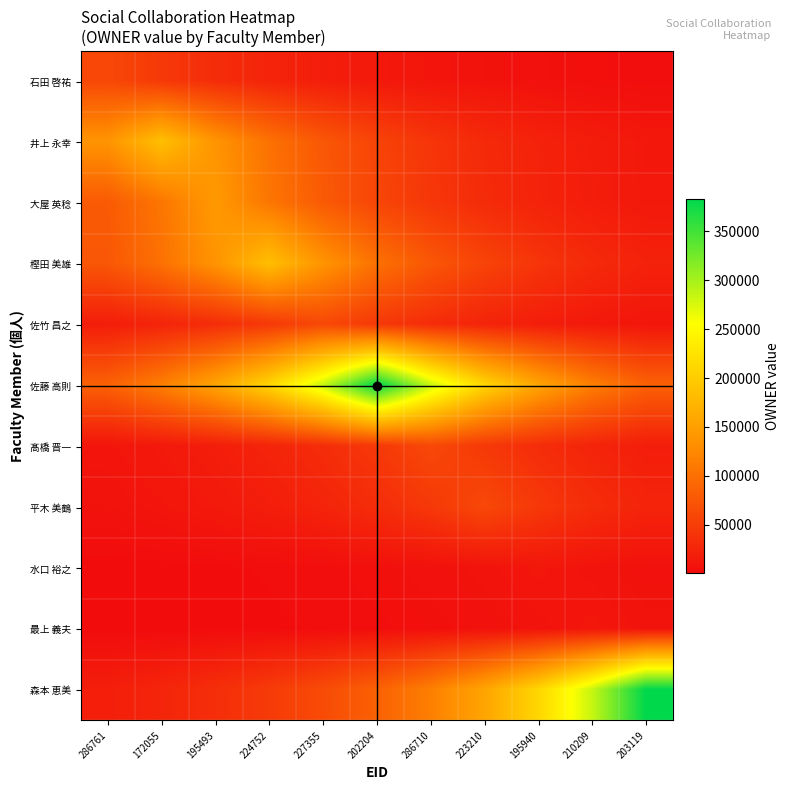

Which has a higher value, 223210 or 286710?

286710